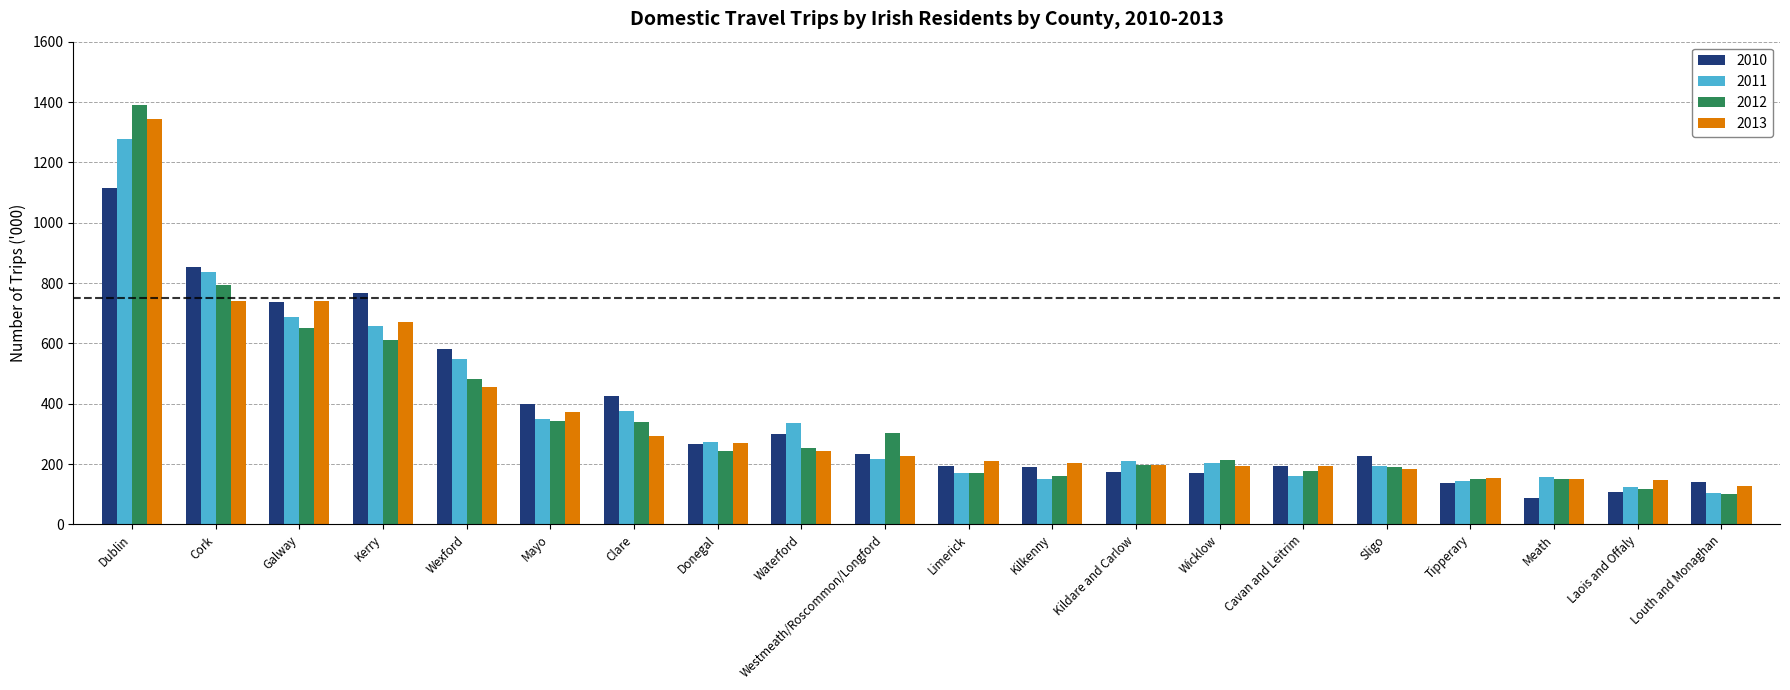

At which label is 2010 closest to 601?

Wexford